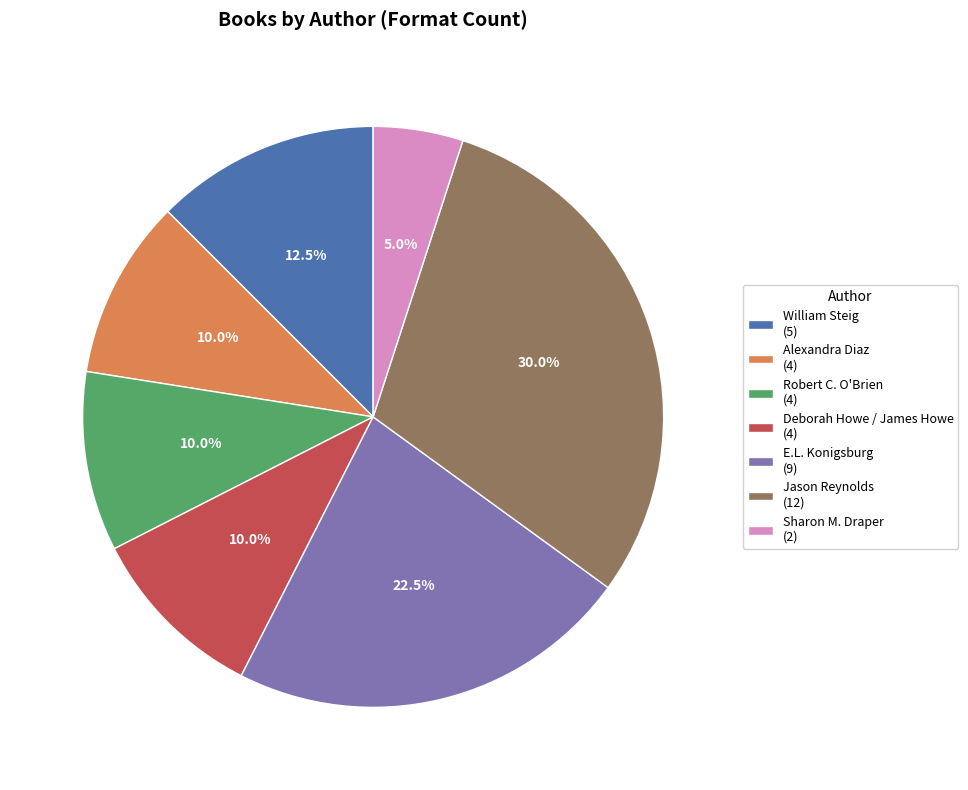

Is it true that Alexandra Diaz is 10% of the pie?

True